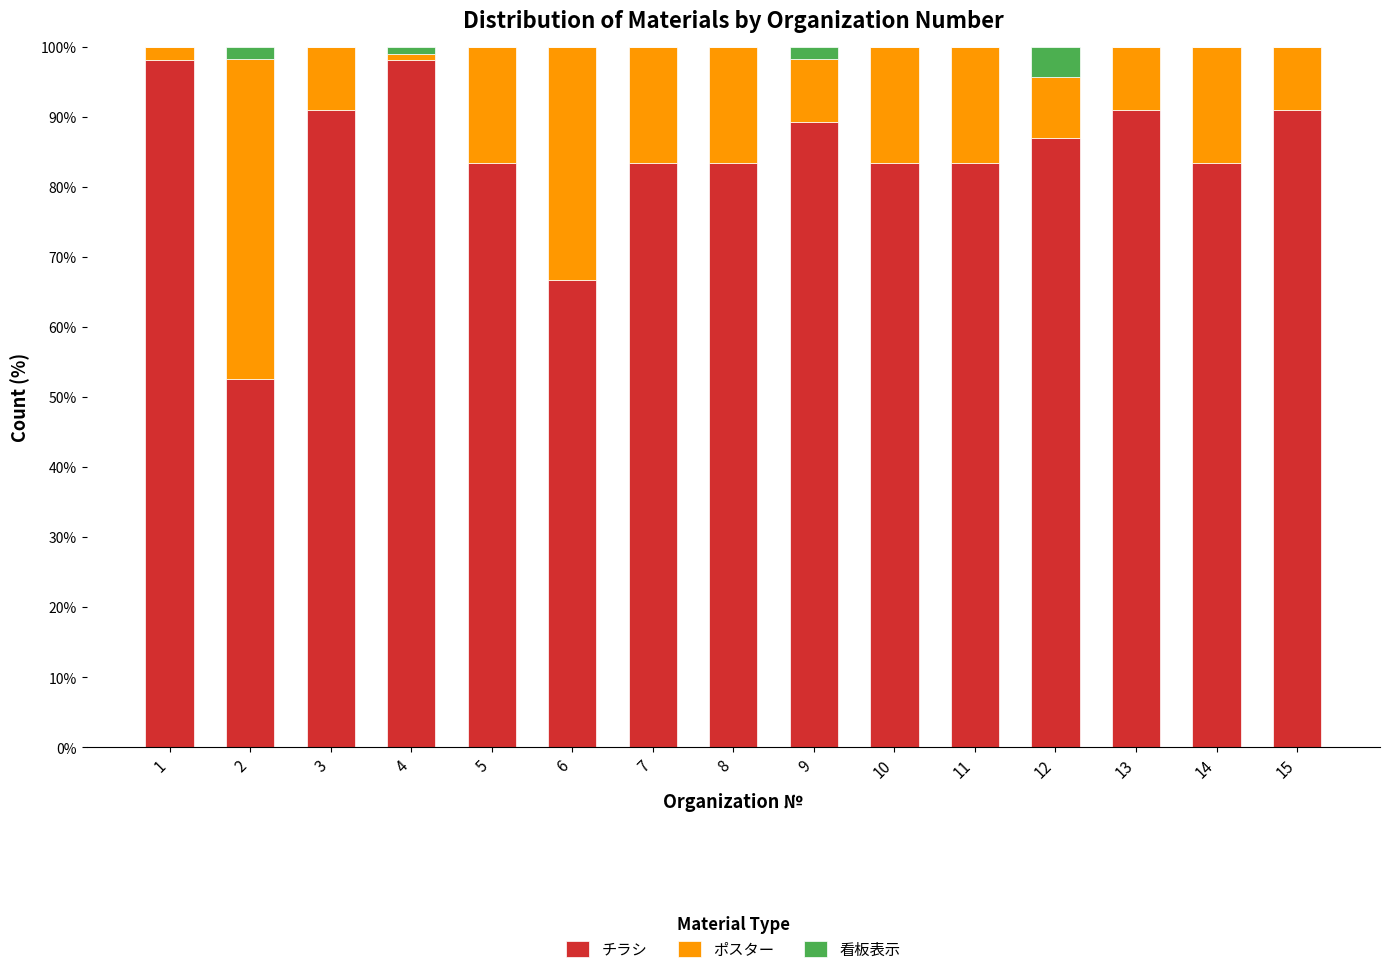

Count the number of categories in the chart.

15